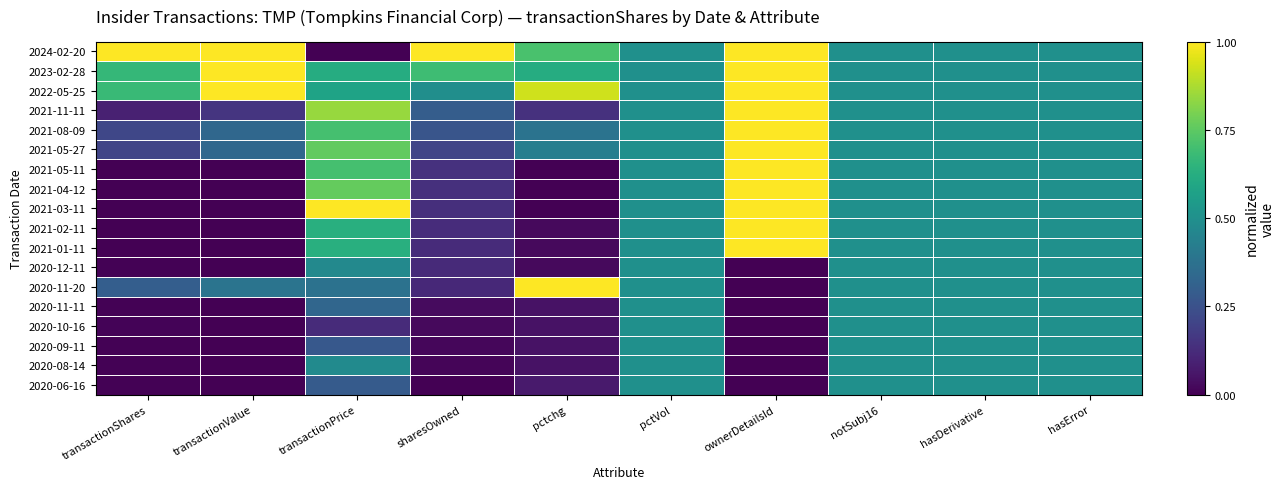

List the series in order of their peak value, highest first.

2024-02-20, 2023-02-28, 2022-05-25, 2021-11-11, 2021-08-09, 2021-05-27, 2021-05-11, 2021-04-12, 2021-03-11, 2021-02-11, 2021-01-11, 2020-11-20, 2020-12-11, 2020-11-11, 2020-10-16, 2020-09-11, 2020-08-14, 2020-06-16